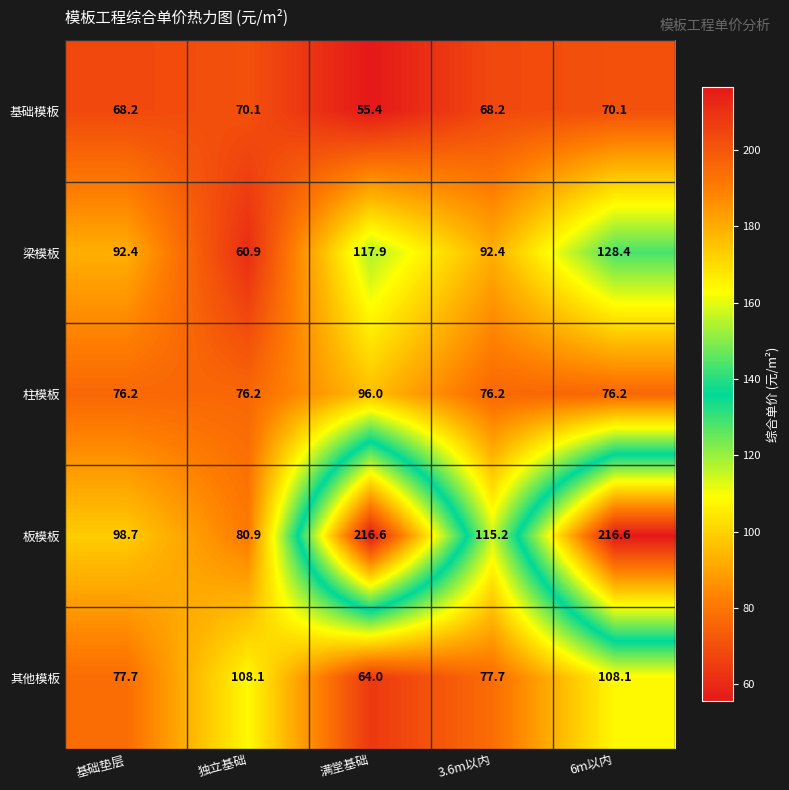

Where does the 板模板 series first go above 115?

满堂基础